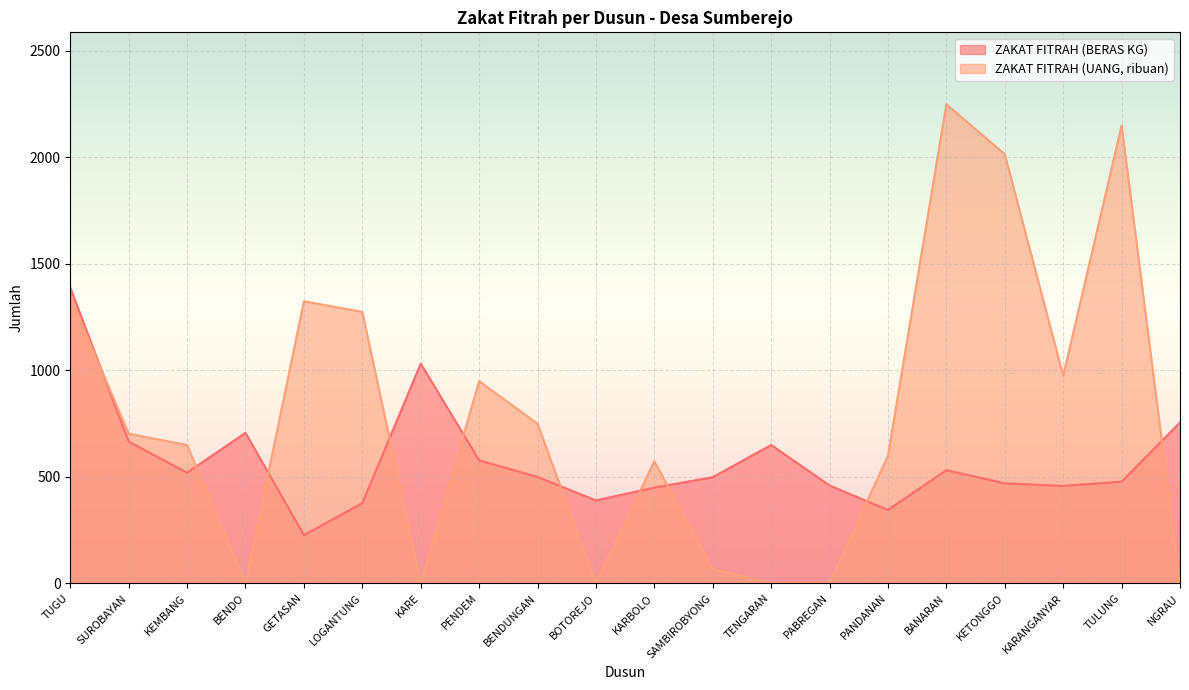

After their last crossing, which series has the higher values: ZAKAT FITRAH (UANG) or ZAKAT FITRAH (BERAS KG)?

ZAKAT FITRAH (BERAS KG)